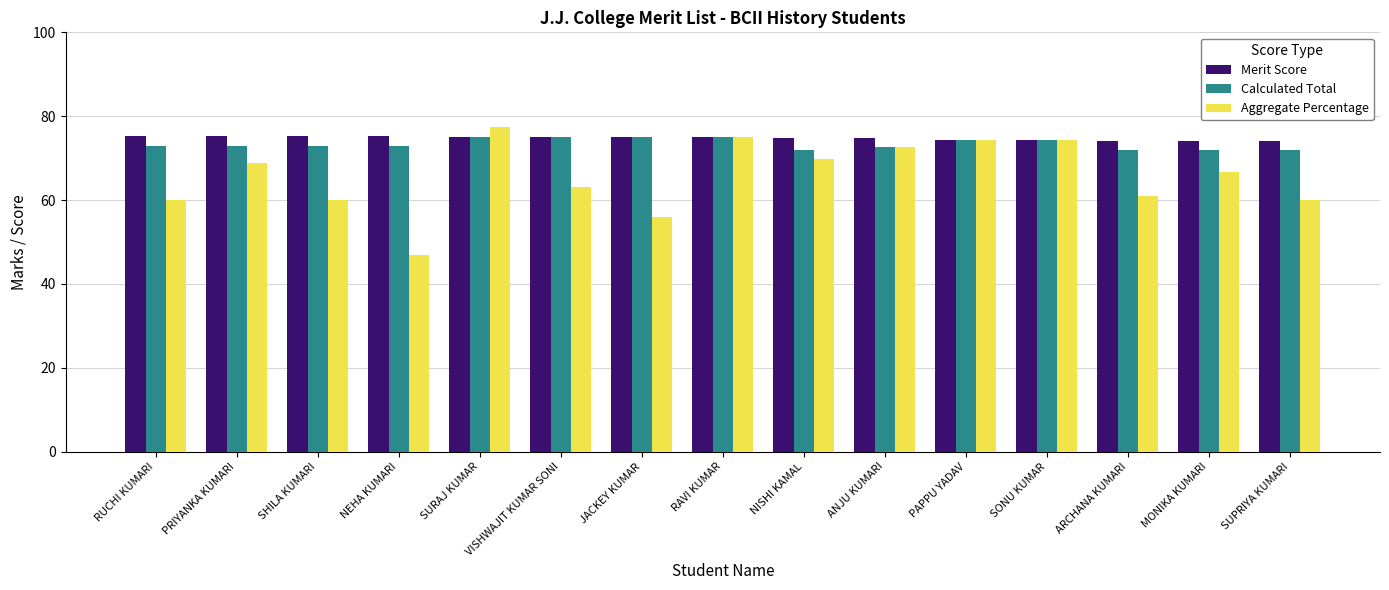

Is it true that Merit Score equals 100.0 at SONU KUMAR?

False